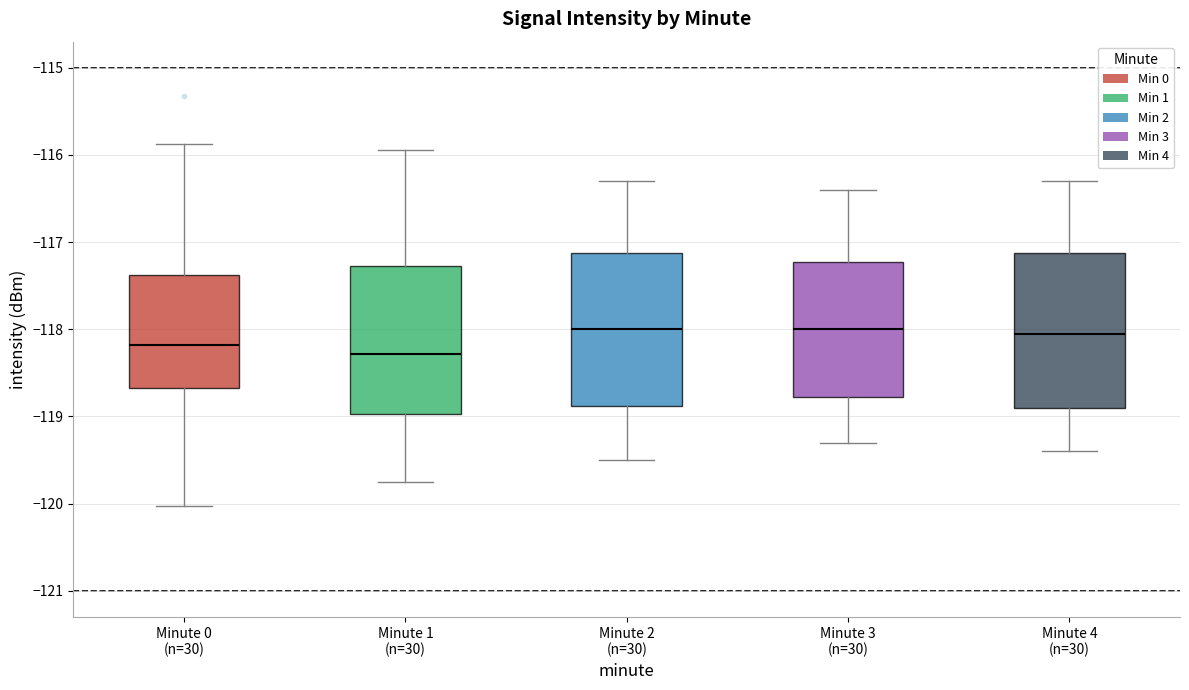

Where is the lower edge of the box for Minute 3 (n=30) on the y-axis? The values are not printed on the chart, so give them approximately, as read against the axis.

-118.8